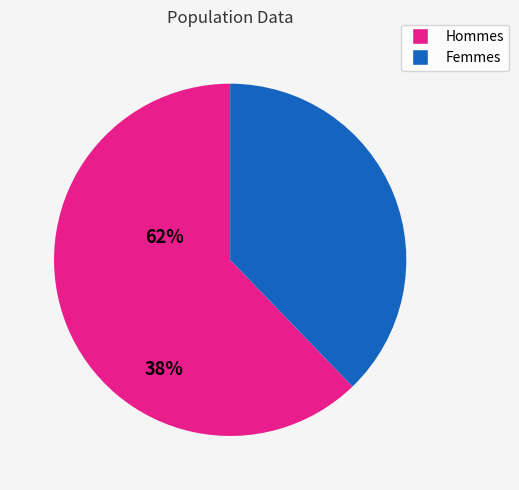

Count the number of slices in the pie.

2